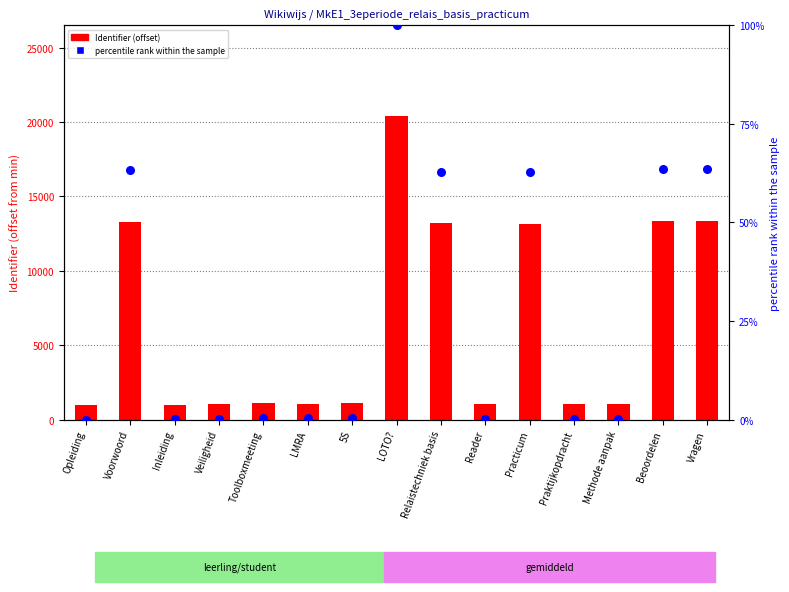

Is the value of Identifier (offset) at Relaistechniek basis greater than the value of percentile rank within the sample at Relaistechniek basis?

Yes